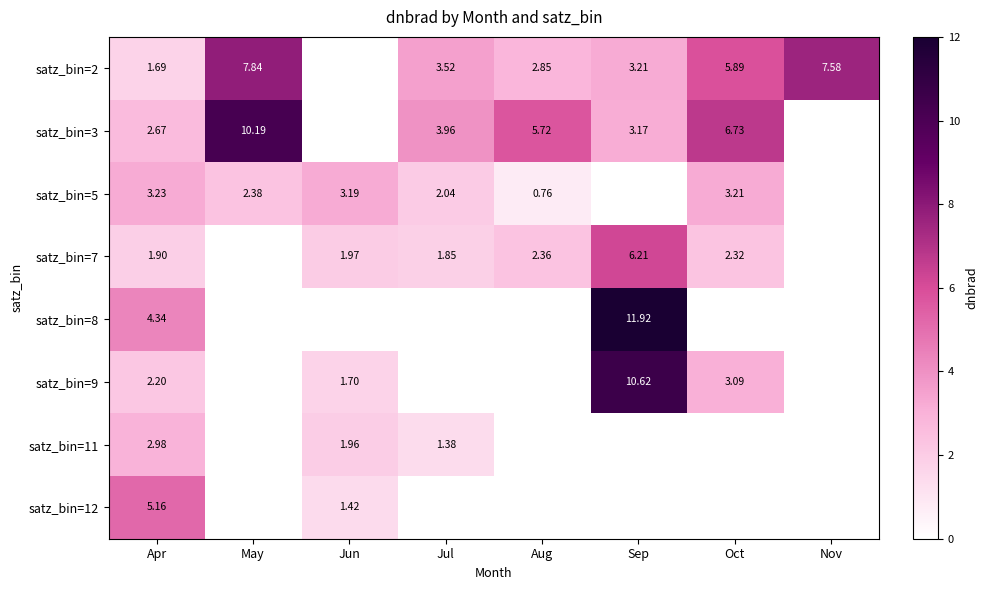

At which label does satz_bin=3 reach its peak?

May